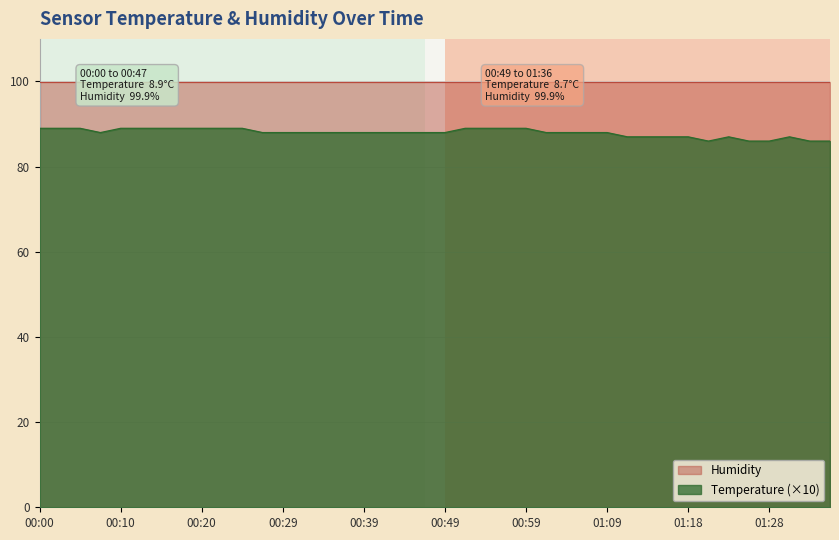

Rank the categories by value from highest to lowest.

00:00, 00:02, 00:05, 00:10, 00:12, 00:15, 00:17, 00:20, 00:22, 00:25, 00:52, 00:54, 00:57, 00:59, 00:07, 00:27, 00:29, 00:32, 00:34, 00:37, 00:39, 00:42, 00:44, 00:47, 00:49, 01:01, 01:04, 01:06, 01:09, 01:11, 01:14, 01:16, 01:18, 01:23, 01:31, 01:21, 01:26, 01:28, 01:33, 01:36